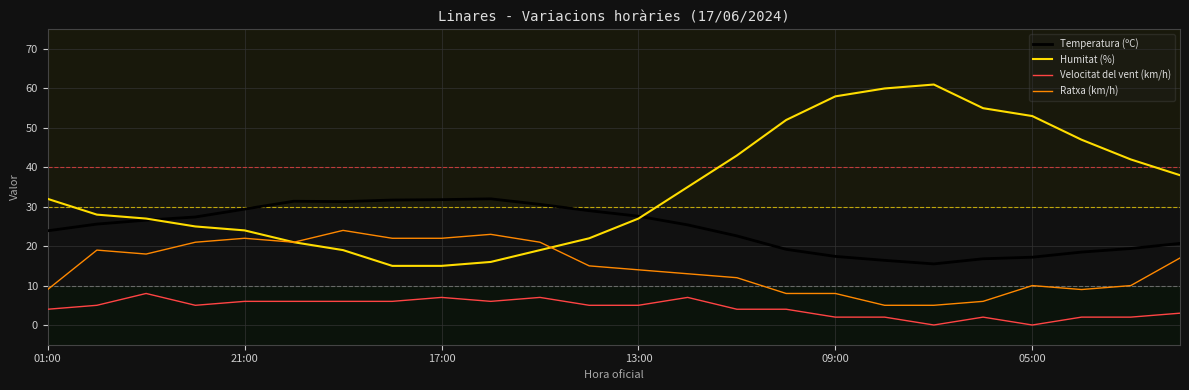

What is the highest value of the Temperatura (ºC) series?

32.0